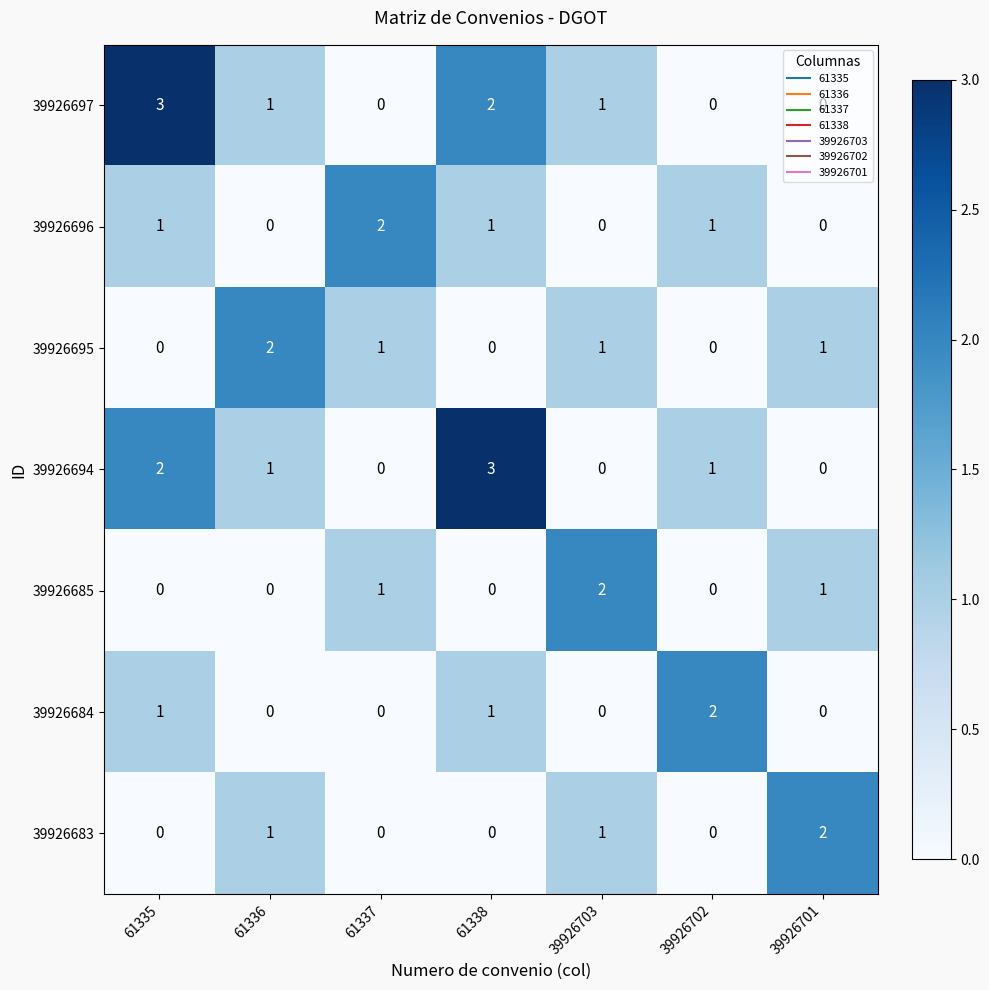

Is the value of 39926696 at 39926702 greater than the value of 39926684 at 61337?

Yes